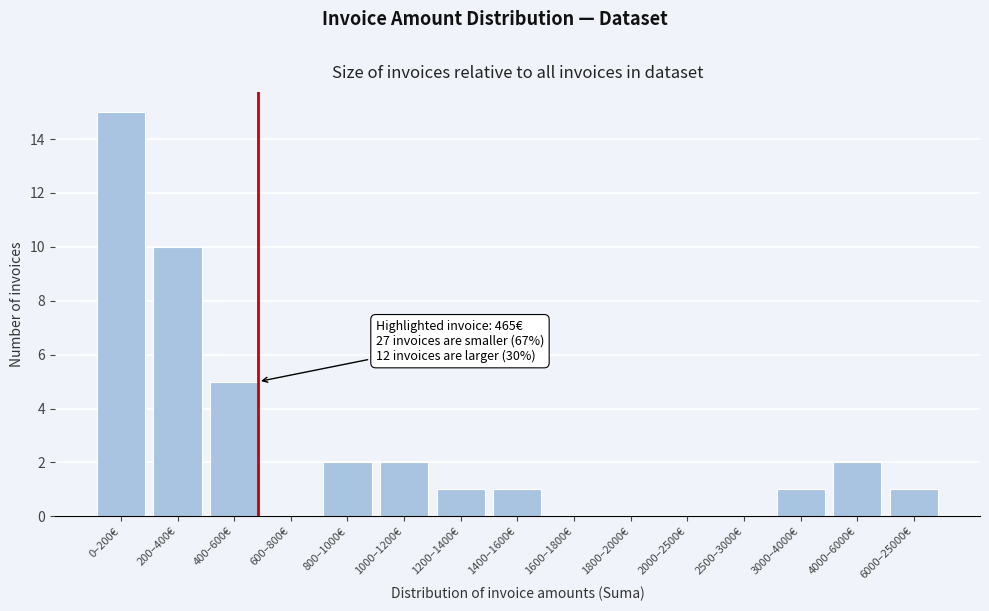

Reading left to right, transcribe all the data shown in this chart.

0–200€=15	200–400€=10	400–600€=5	600–800€=0	800–1000€=2	1000–1200€=2	1200–1400€=1	1400–1600€=1	1600–1800€=0	1800–2000€=0	2000–2500€=0	2500–3000€=0	3000–4000€=1	4000–6000€=2	6000–25000€=1